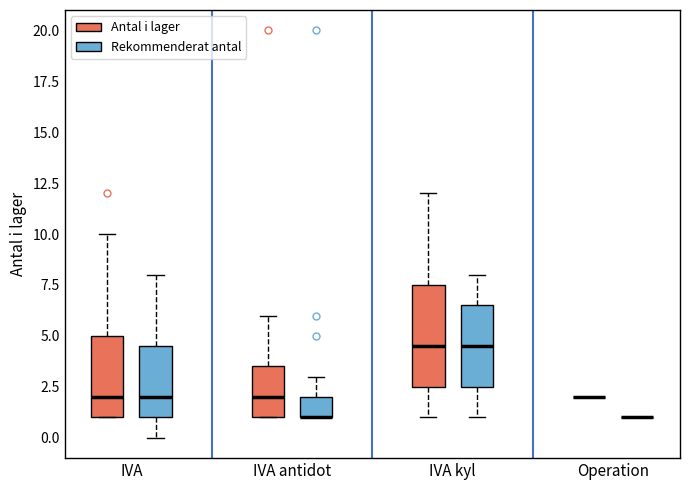

Where does the lower whisker of the box for IVA kyl (Antal i lager) end on the y-axis? The values are not printed on the chart, so give them approximately, as read against the axis.

1.0